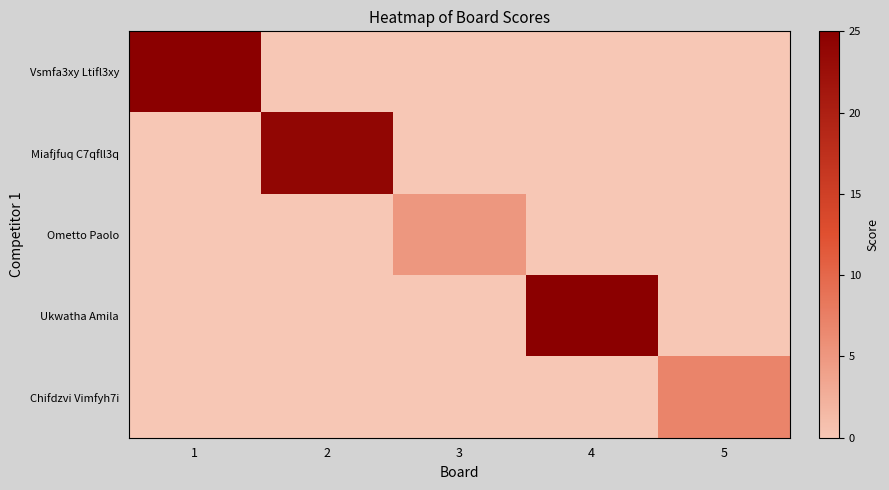

What is the total value across all series at 2?

24